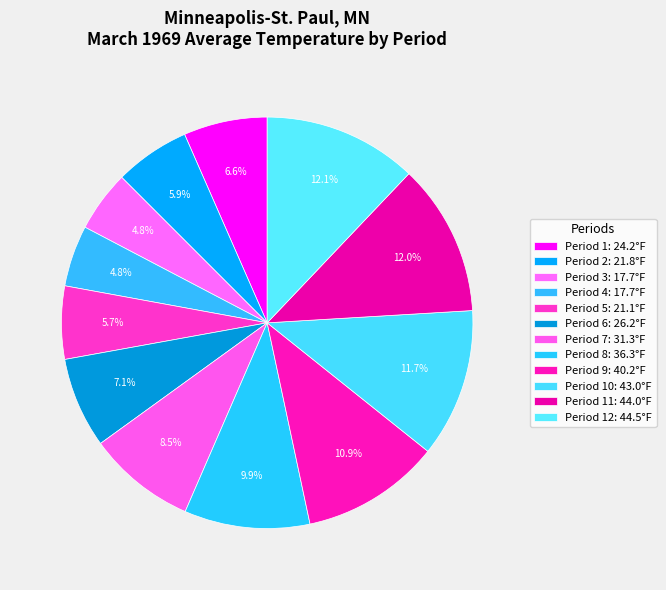

How many slices are in this pie chart?

12